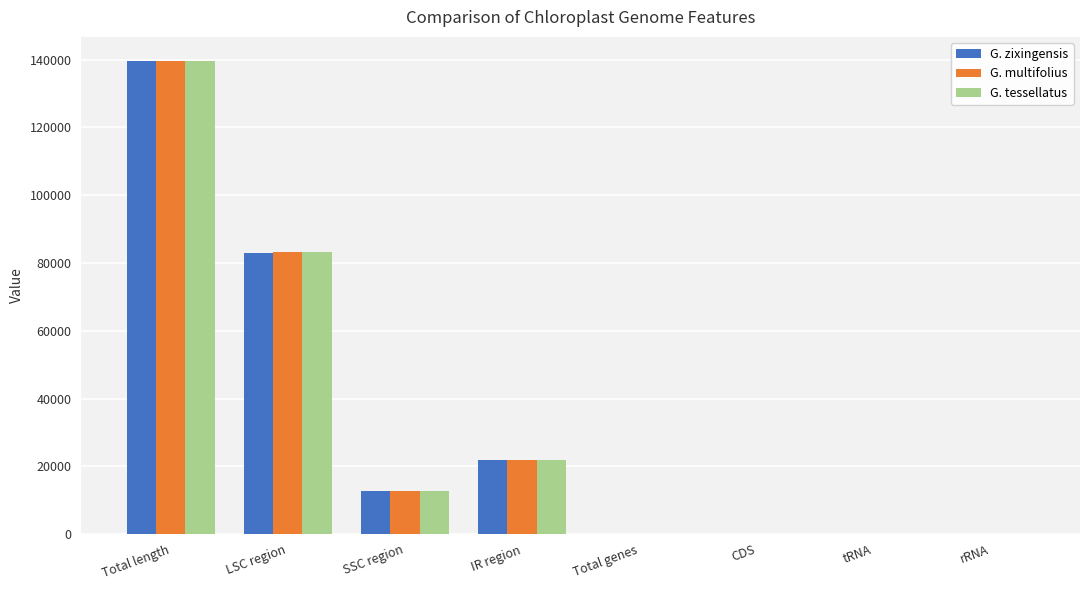

What is the sum of all G. multifolius values?

257912